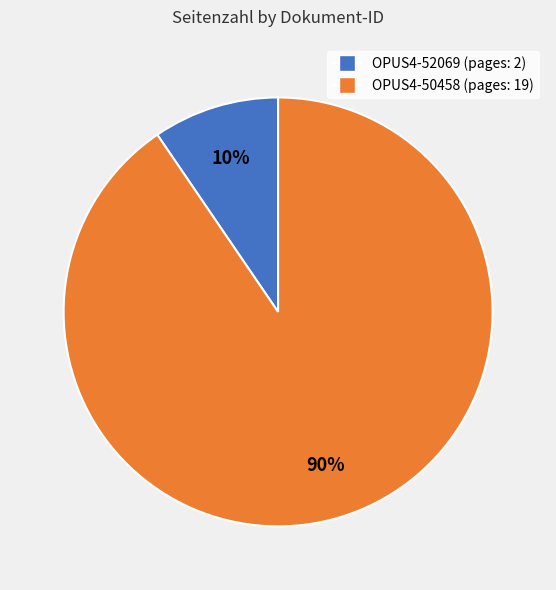

Combined, do OPUS4-52069 and OPUS4-50458 account for over 50%?

Yes